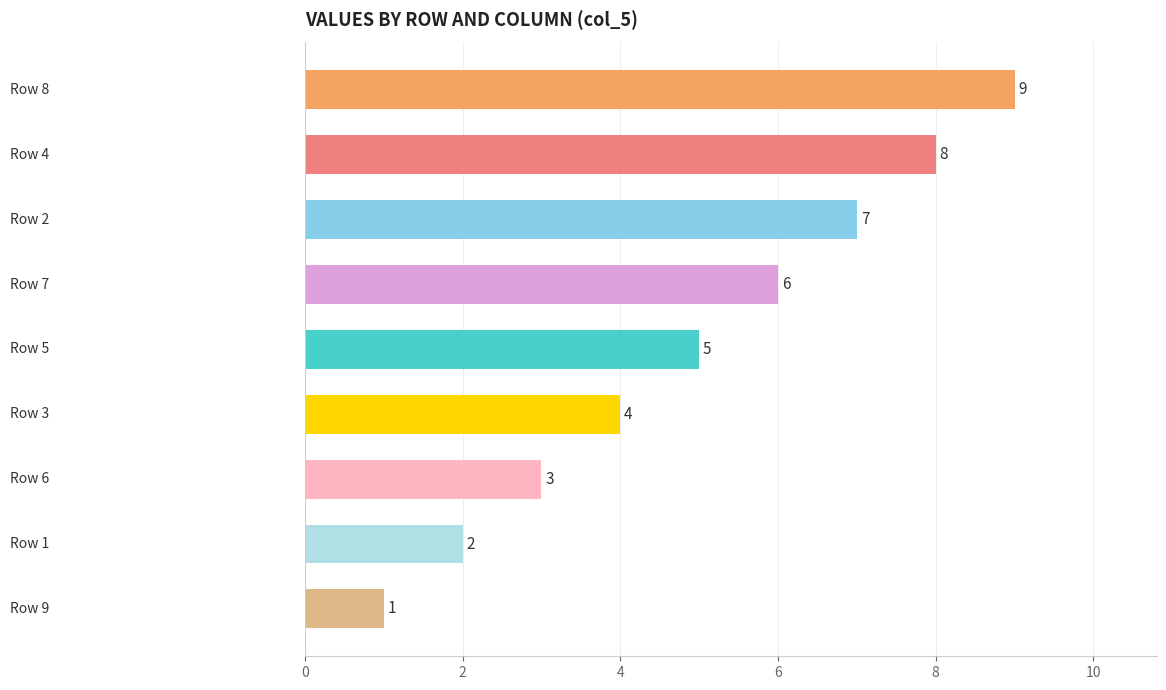

What is the difference between the second highest and second lowest values?

6